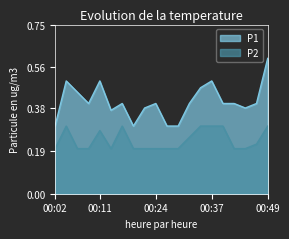

Reading left to right, list all the values displayed in this chart.

P1: 00:02=0.3	00:04=0.5	00:07=0.5	00:09=0.4	00:11=0.5	00:14=0.4	00:17=0.4	00:19=0.3	00:22=0.4	00:24=0.4	00:27=0.3	00:29=0.3	00:32=0.4	00:35=0.5	00:37=0.5	00:40=0.4	00:42=0.4	00:44=0.4	00:47=0.4	00:49=0.6
P2: 00:02=0.2	00:04=0.3	00:07=0.2	00:09=0.2	00:11=0.3	00:14=0.2	00:17=0.3	00:19=0.2	00:22=0.2	00:24=0.2	00:27=0.2	00:29=0.2	00:32=0.2	00:35=0.3	00:37=0.3	00:40=0.3	00:42=0.2	00:44=0.2	00:47=0.2	00:49=0.3